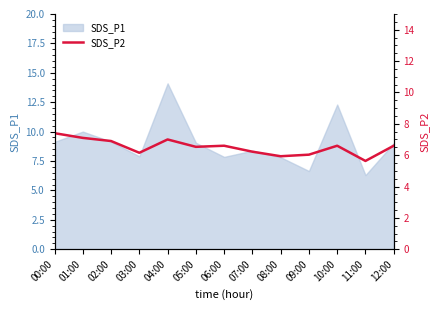

What is the smallest value displayed?

5.6